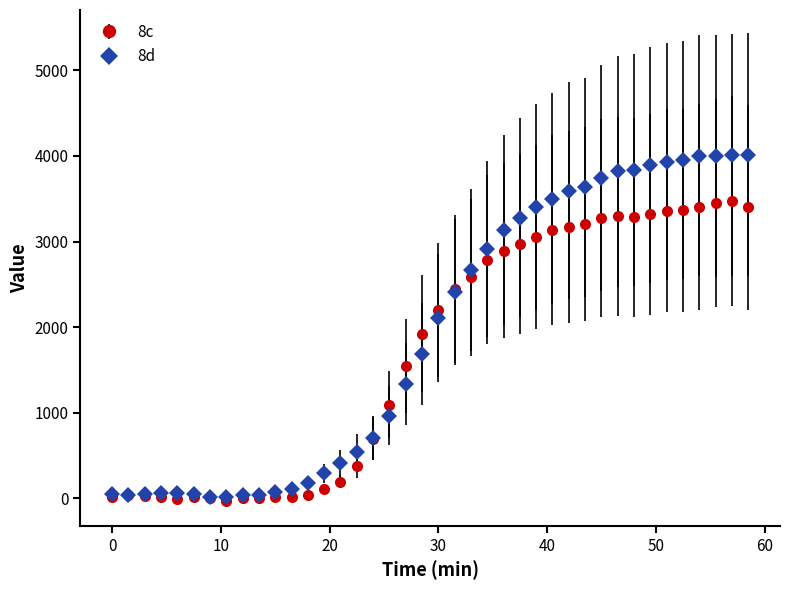

Which series has the widest spread of values?

8d